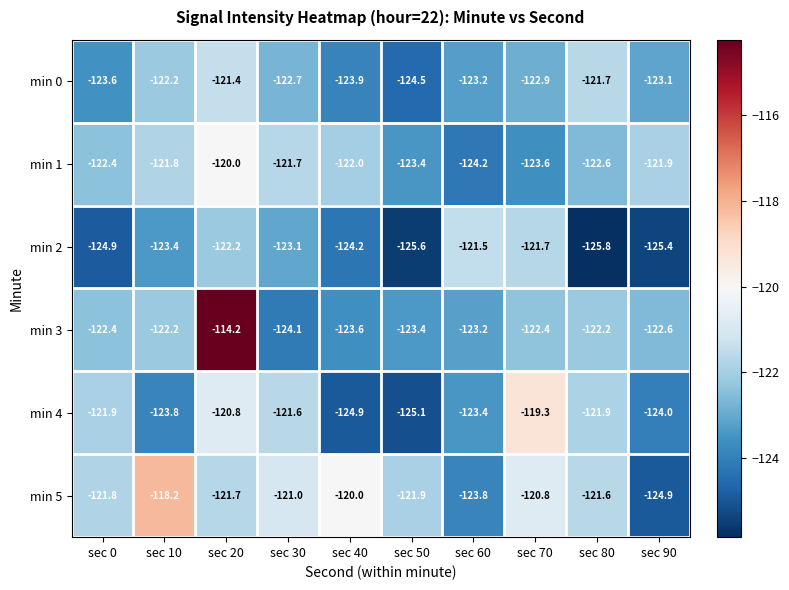

What is the total value across all series at sec 20?

-720.3